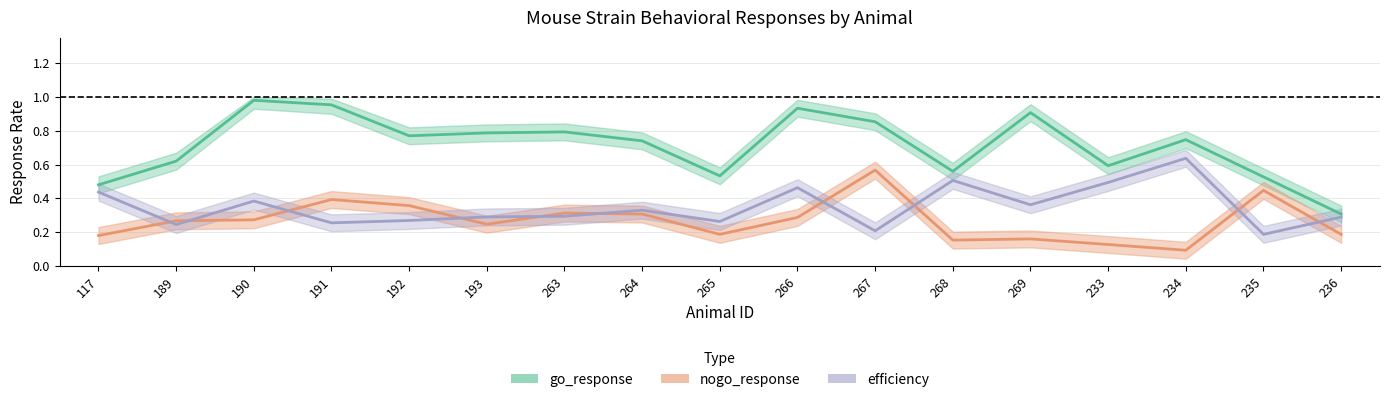

What is the difference between the maximum and minimum values in the go_response series?

0.7